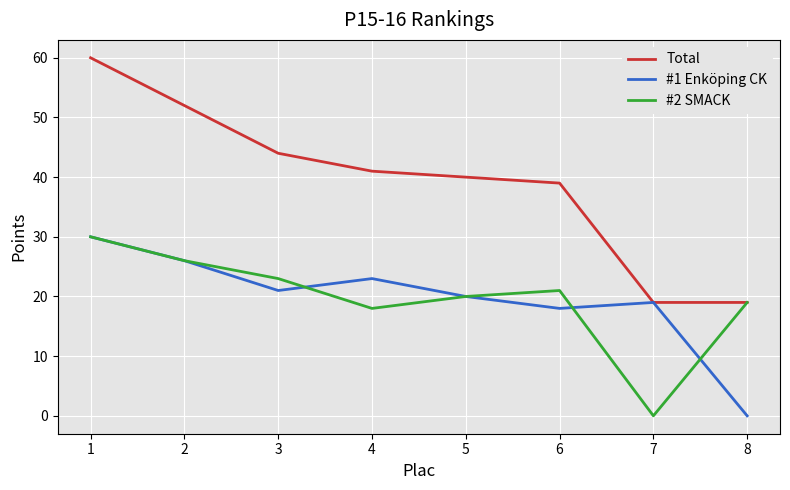

What is the sum of all Total values?

314